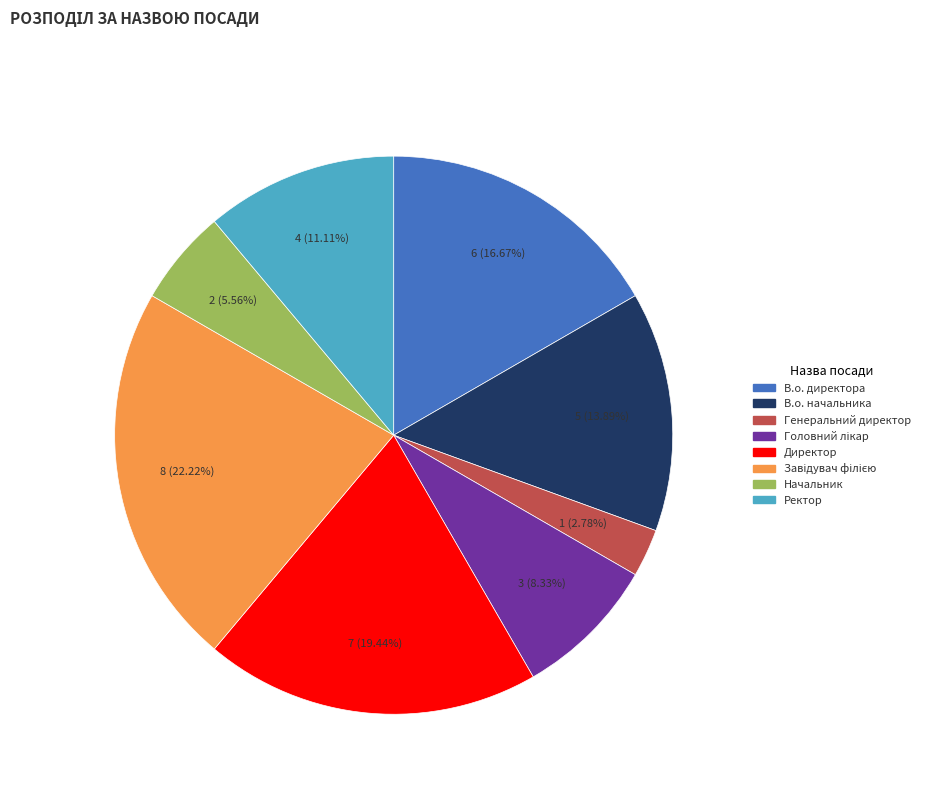

Is there a majority slice in this chart?

No